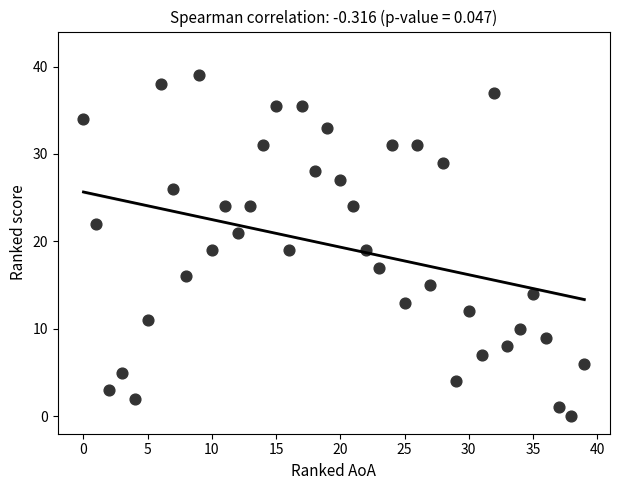

What is the range of Y values (max minus min)?

39.0